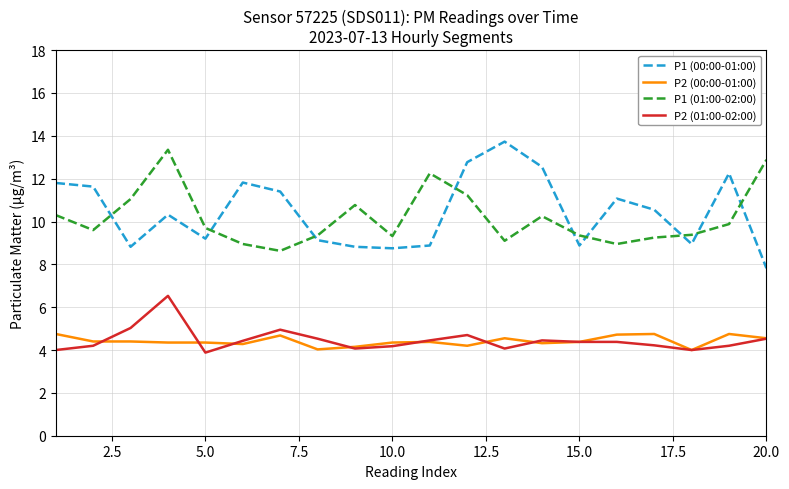

What is the greatest value displayed?

13.7